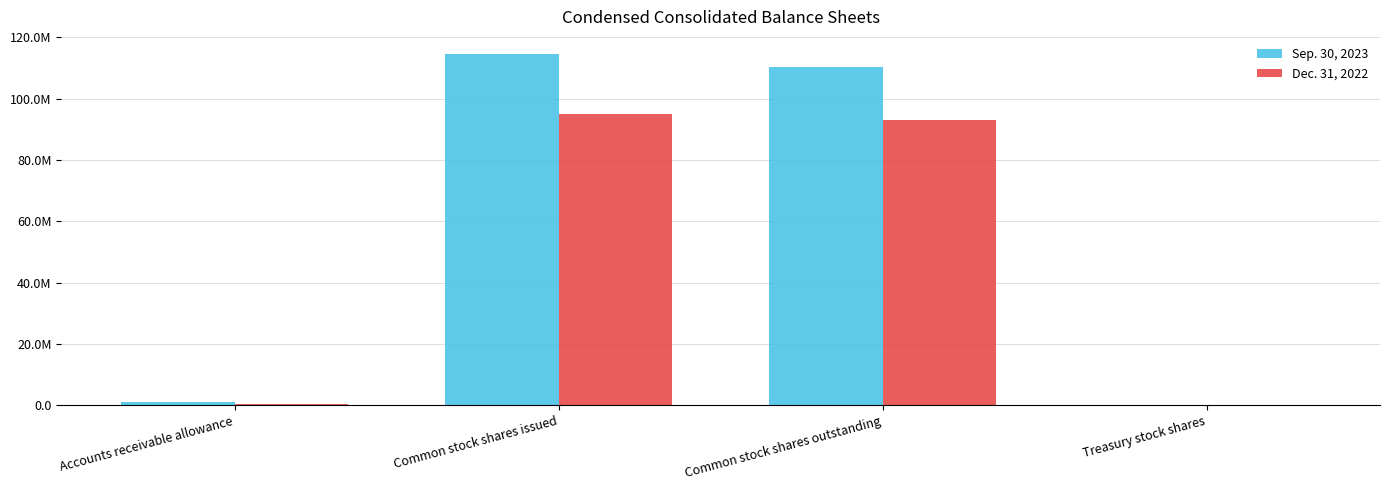

Which series has the largest total across all categories?

Sep. 30, 2023